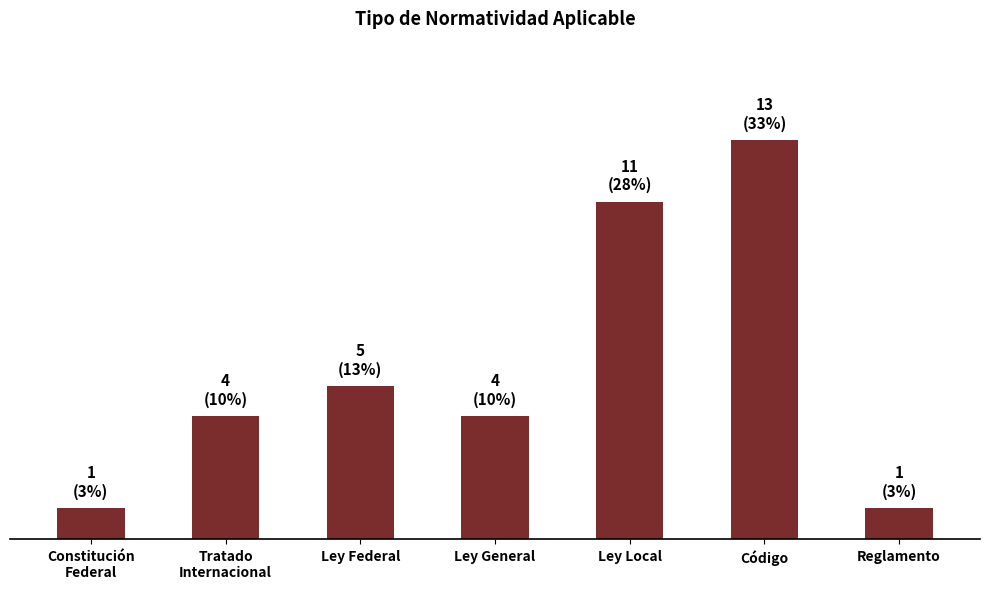

Are the bars horizontal?

No